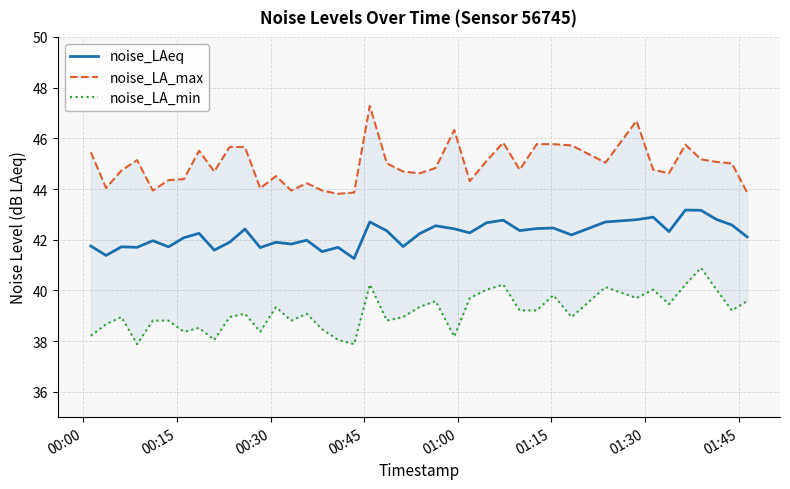

True or false: noise_LA_min and noise_LA_max intersect in this chart.

False